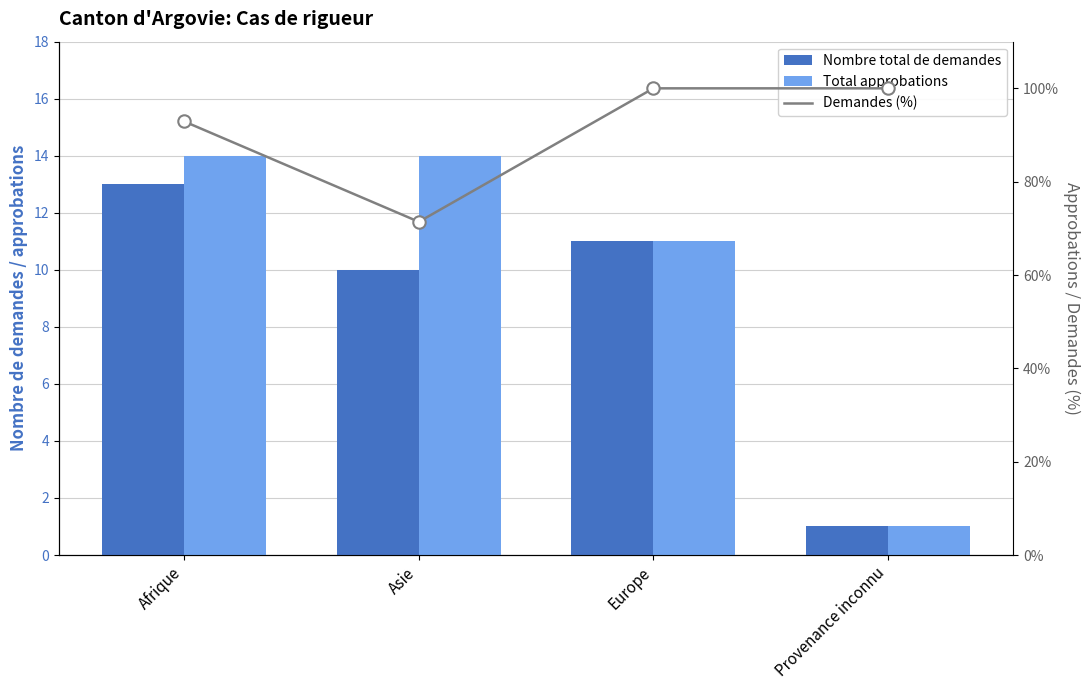

Which series has the largest total across all categories?

Demandes (%)